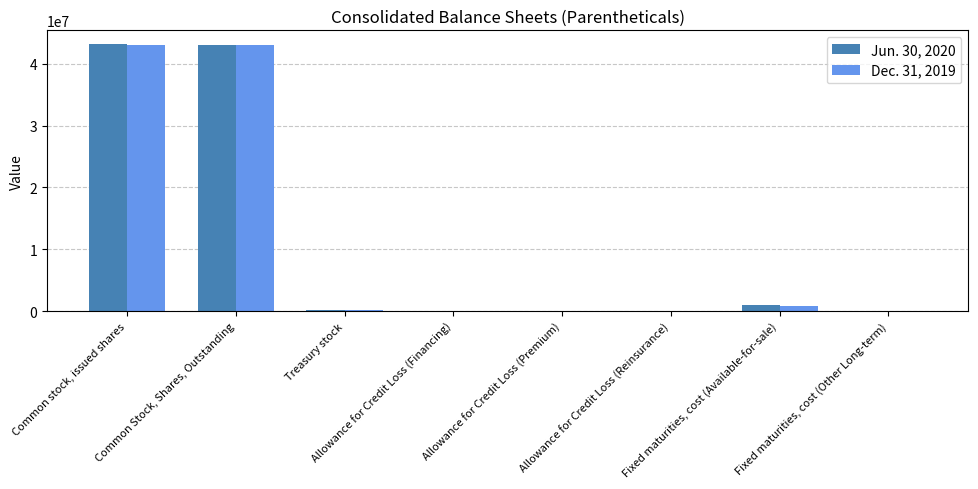

What is the difference between the Jun. 30, 2020 values at Allowance for Credit Loss (Financing) and Treasury stock?

212001